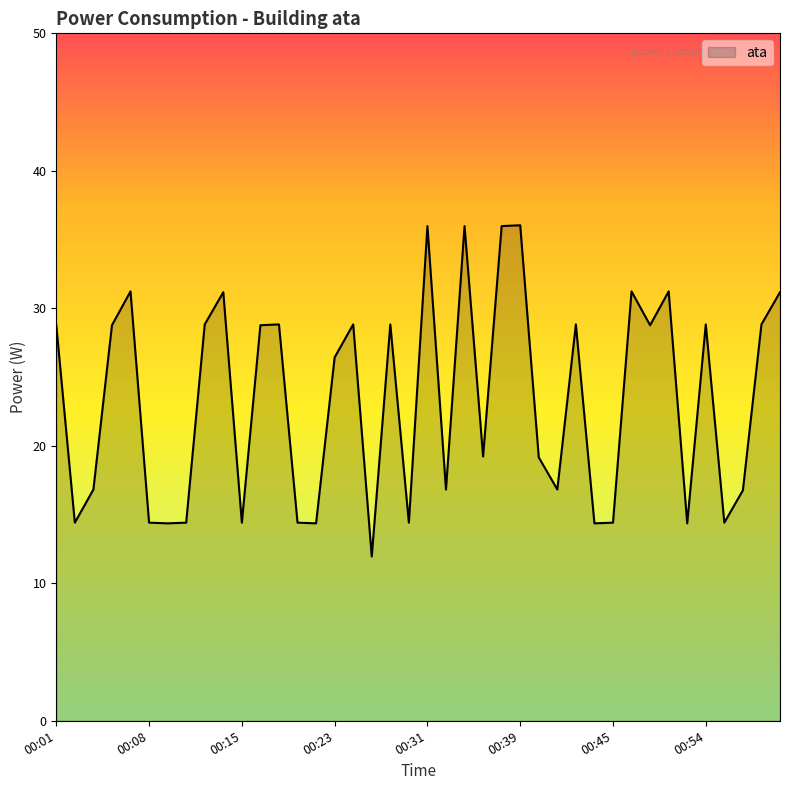

What is the difference between the maximum and minimum values?

24.1